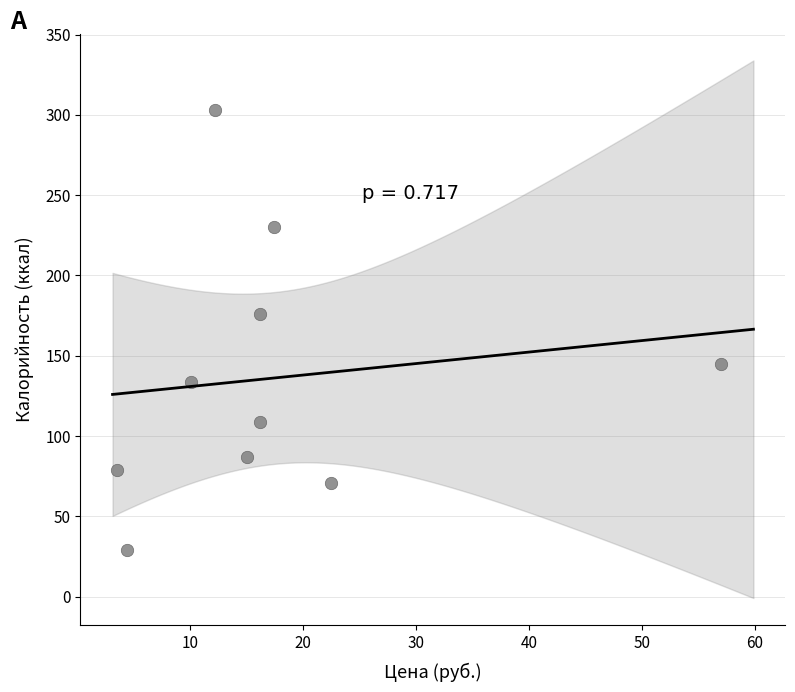

What is the average X value?

17.5